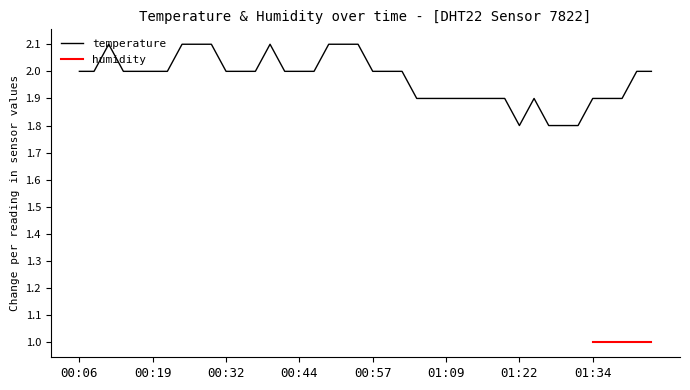

The temperature series shows 2.0 at 00:57. True or false?

True